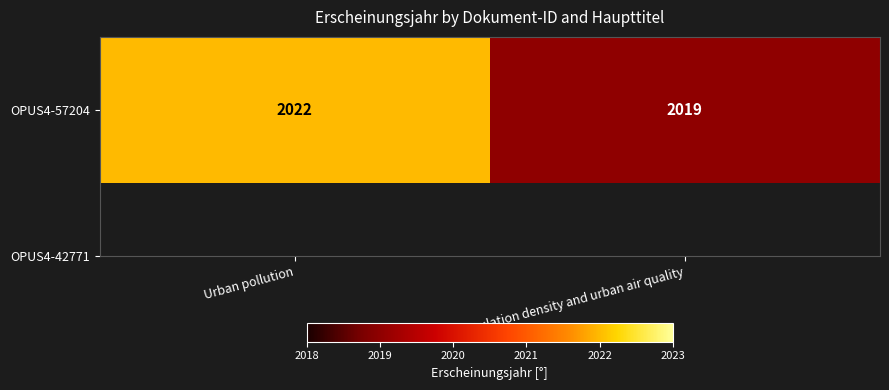

True or false: the data shows 2022 at Urban pollution.

True